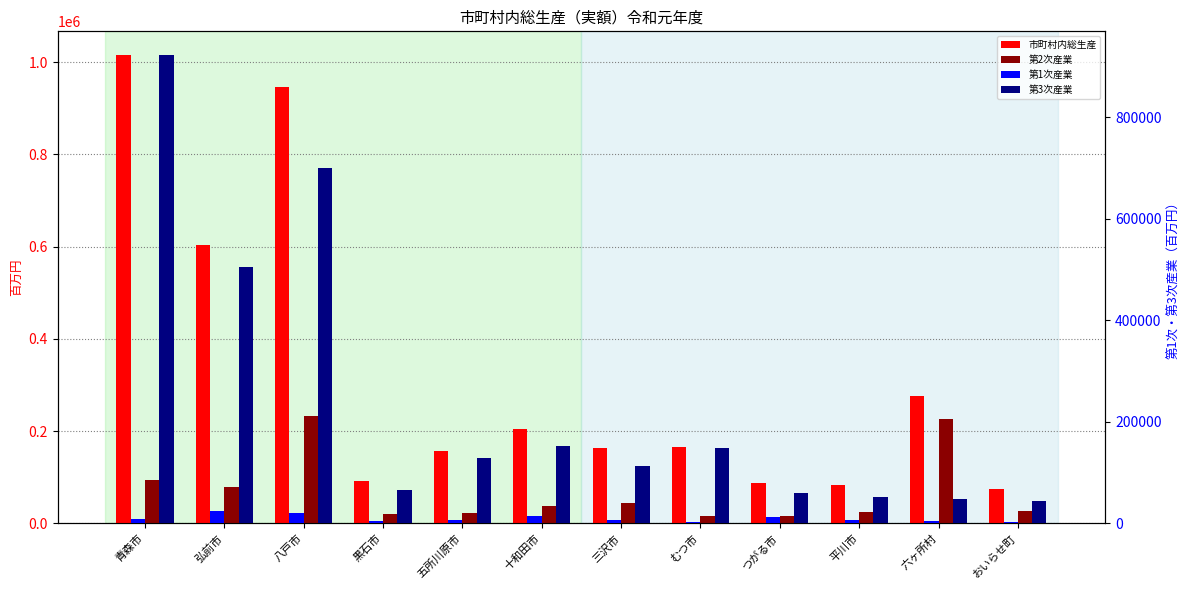

What are all the series names shown in the legend?

市町村内総生産, 第2次産業, 第1次産業, 第3次産業